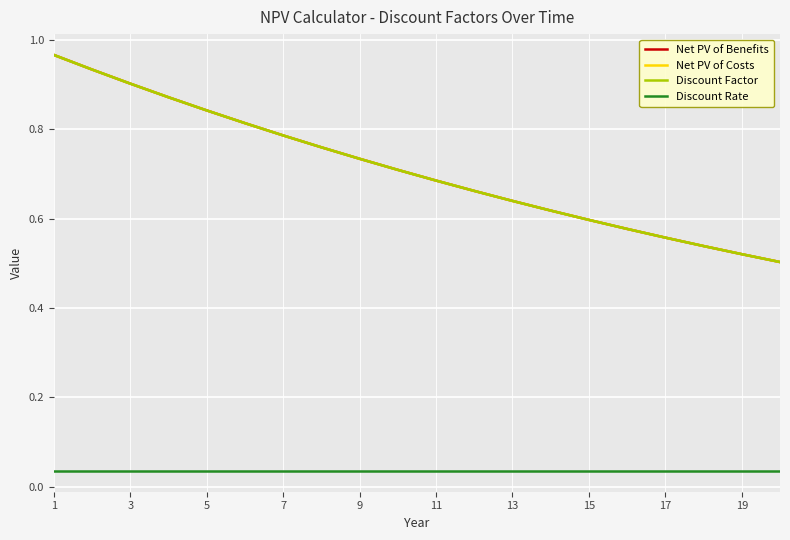

Reading left to right, extract all data points from this chart.

Net PV of Benefits: 1.0	0.9	0.9	0.9	0.8	0.8	0.8	0.8	0.7	0.7	0.7	0.7	0.6	0.6	0.6	0.6	0.6	0.5	0.5	0.5
Net PV of Costs: 1.0	0.9	0.9	0.9	0.8	0.8	0.8	0.8	0.7	0.7	0.7	0.7	0.6	0.6	0.6	0.6	0.6	0.5	0.5	0.5
Discount Factor: 1.0	0.9	0.9	0.9	0.8	0.8	0.8	0.8	0.7	0.7	0.7	0.7	0.6	0.6	0.6	0.6	0.6	0.5	0.5	0.5
Discount Rate: 0.0	0.0	0.0	0.0	0.0	0.0	0.0	0.0	0.0	0.0	0.0	0.0	0.0	0.0	0.0	0.0	0.0	0.0	0.0	0.0